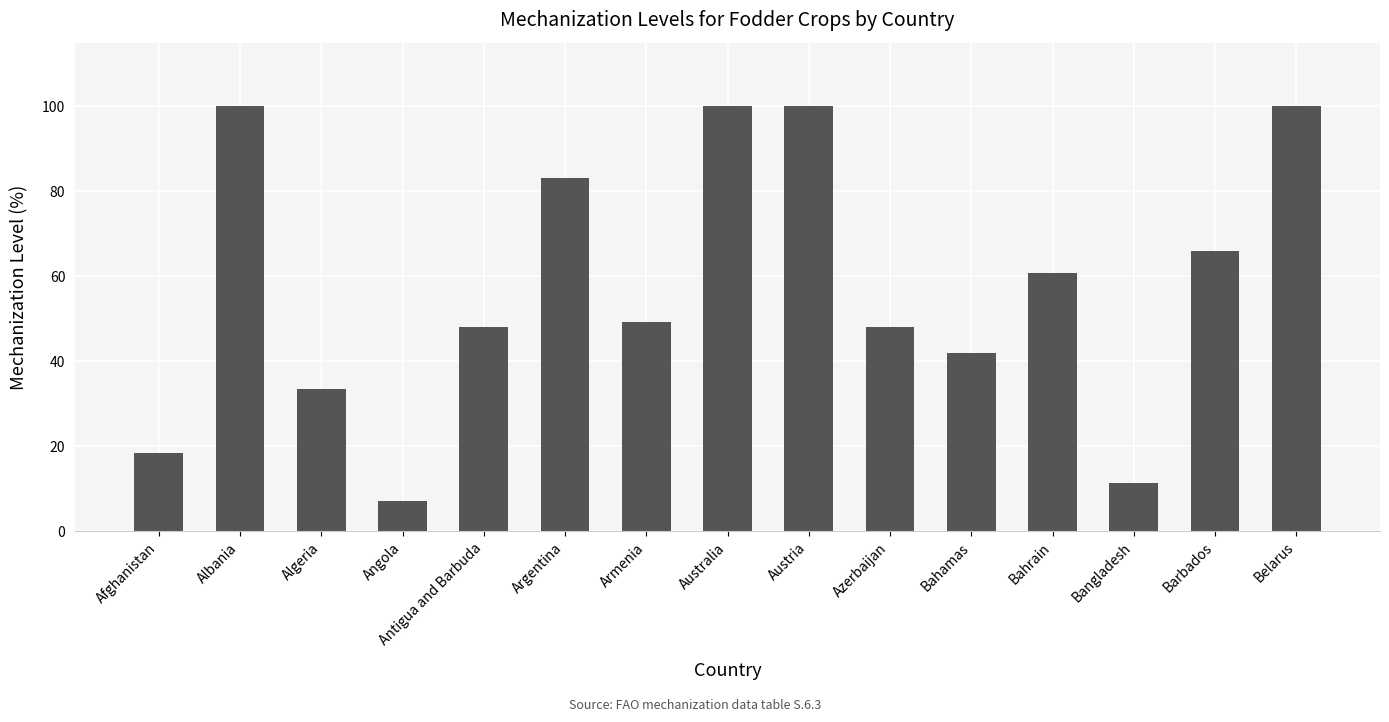

What is the sum of the values at Azerbaijan and Australia?

148.2